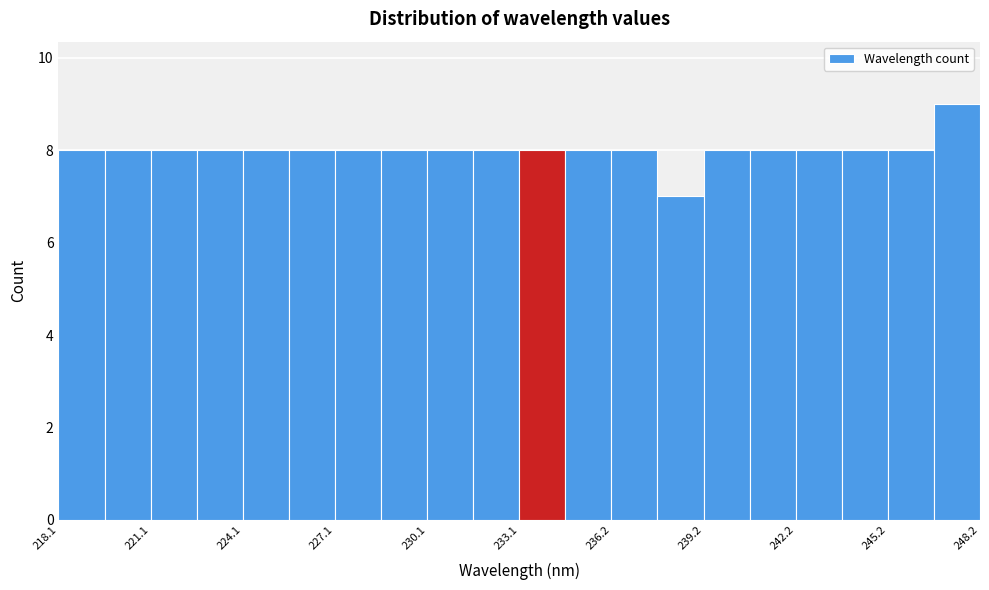

Around what value on the x-axis is the tallest bar? Give the approximate position of its centre, as read against the axis.

247.5